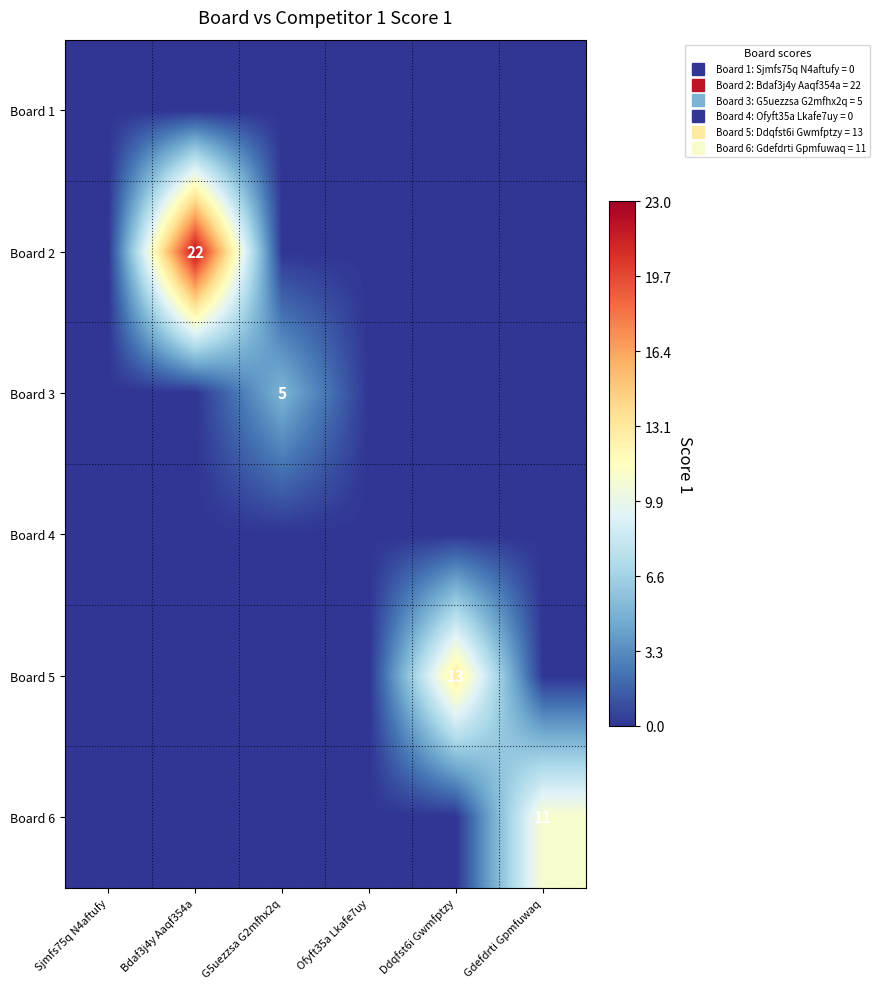

What is the difference between the Board 3 values at Gdefdrti Gpmfuwaq and G5uezzsa G2mfhx2q?

5